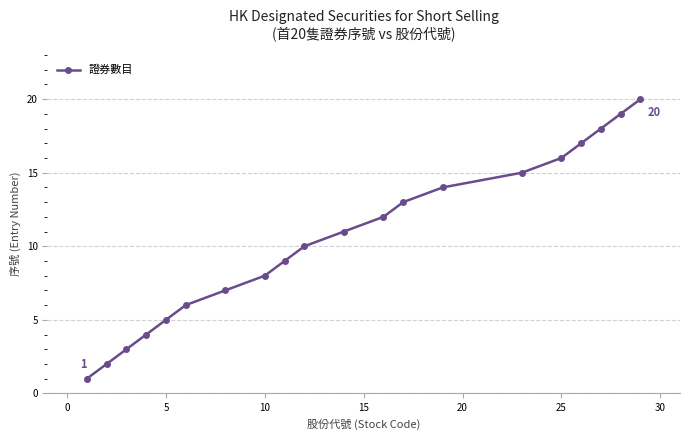

What is the difference between the second highest and minimum values?

18